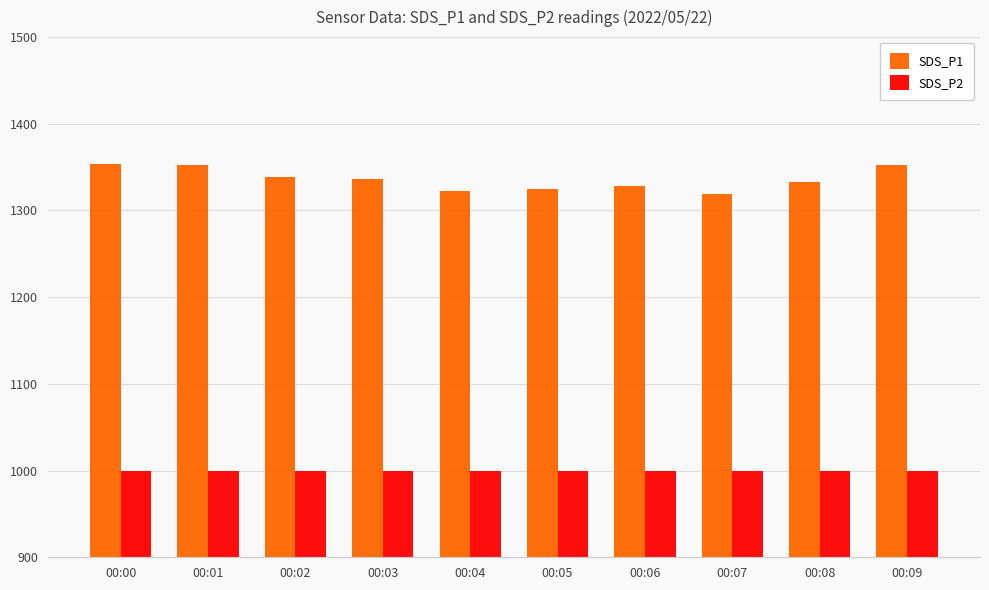

Rank the series by their maximum value, from highest to lowest.

SDS_P1, SDS_P2